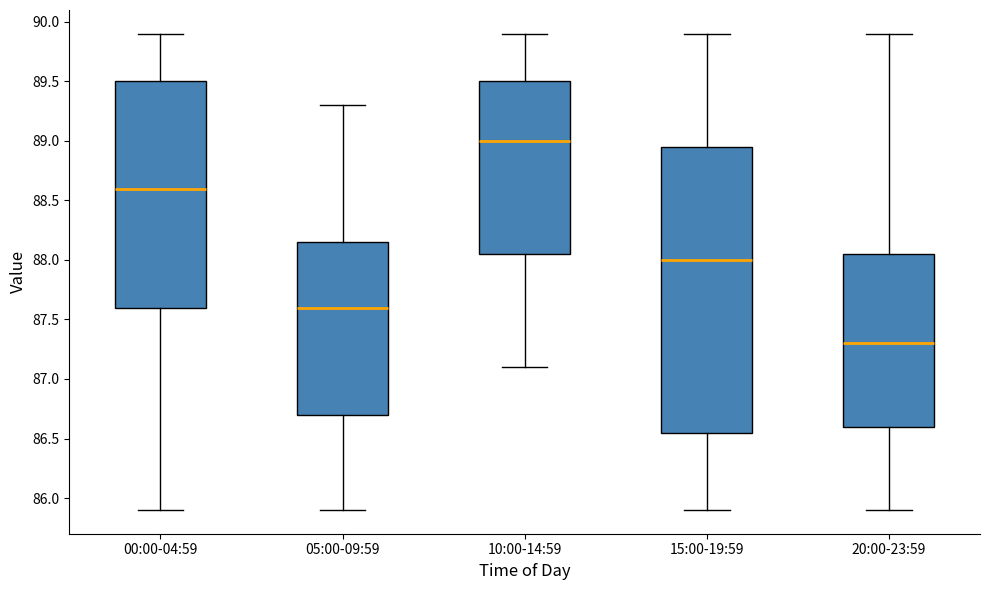

Which box has the lowest median line?

20:00-23:59